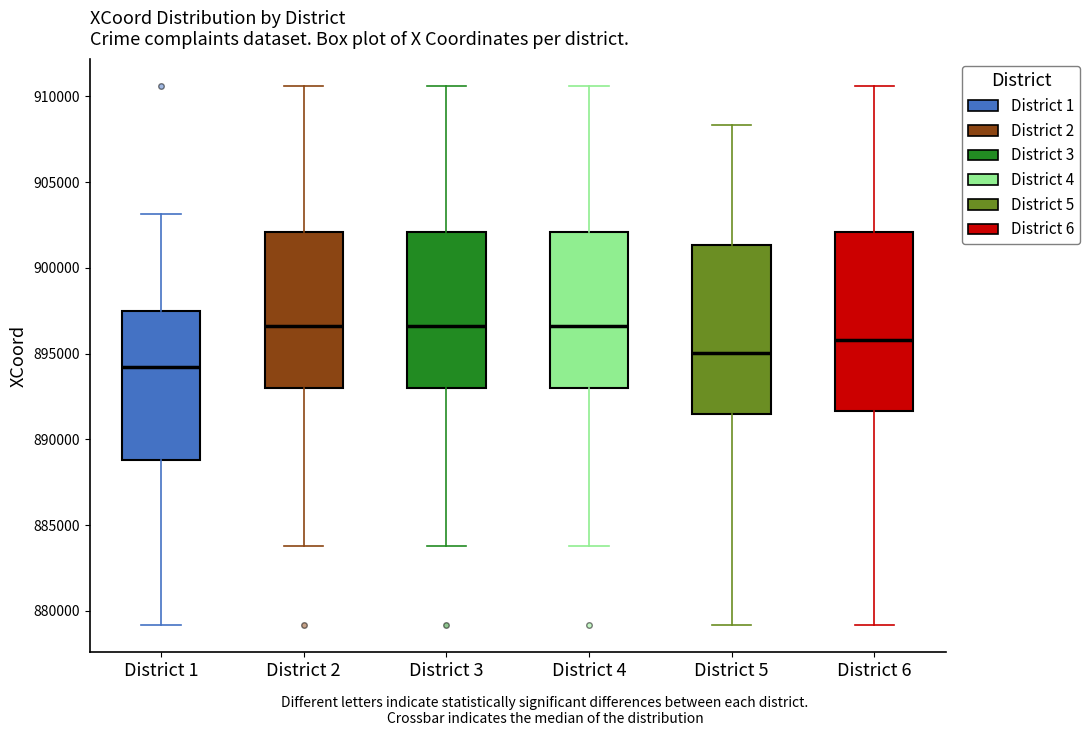

Reading left to right, transcribe this box plot: for each box, give where its median line is, the range the box spans, and where its two whiskers end, as read against the y-axis. The values are not printed on the chart, so give them approximately, as read against the axis.

District 1: median 894500, box 889000 to 897500, whiskers 879000 to 903000
District 2: median 896500, box 893000 to 902000, whiskers 884000 to 910500
District 3: median 896500, box 893000 to 902000, whiskers 884000 to 910500
District 4: median 896500, box 893000 to 902000, whiskers 884000 to 910500
District 5: median 895000, box 891500 to 901500, whiskers 879000 to 908500
District 6: median 896000, box 891500 to 902000, whiskers 879000 to 910500